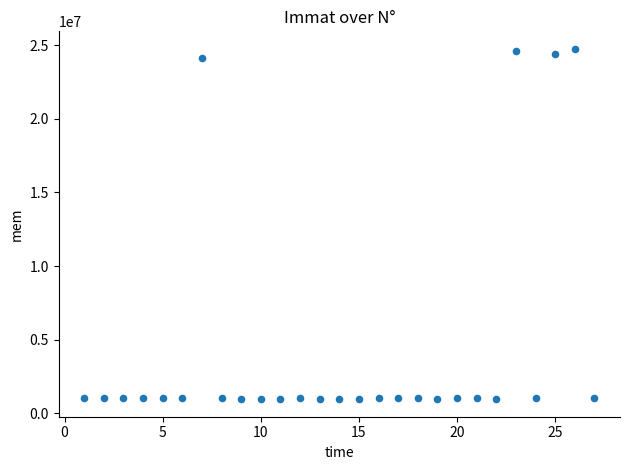

What is the range of Y values (max minus min)?

23820290